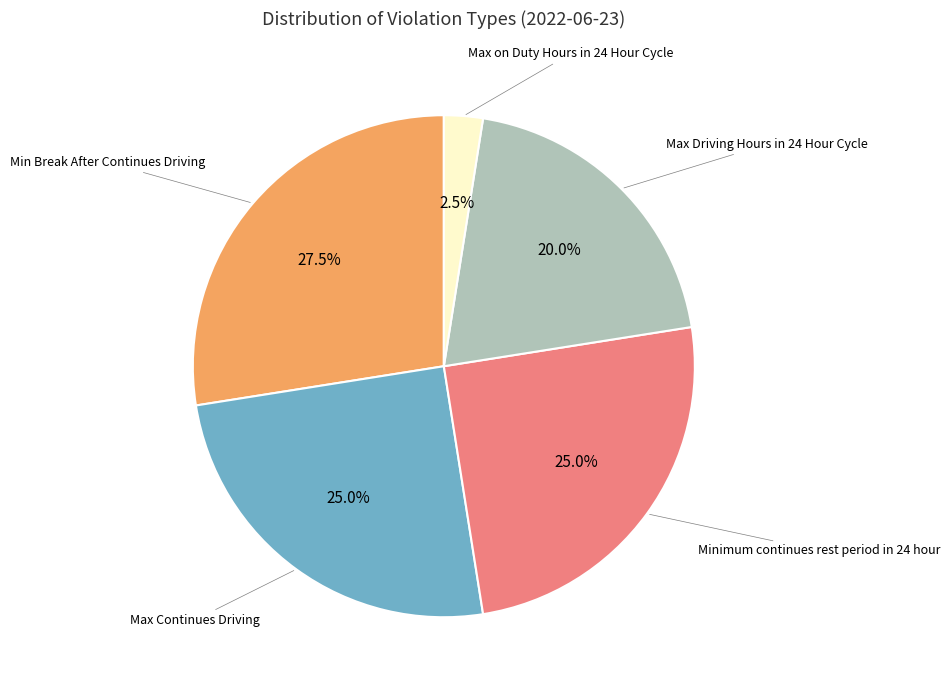

Does any single category account for the majority?

No